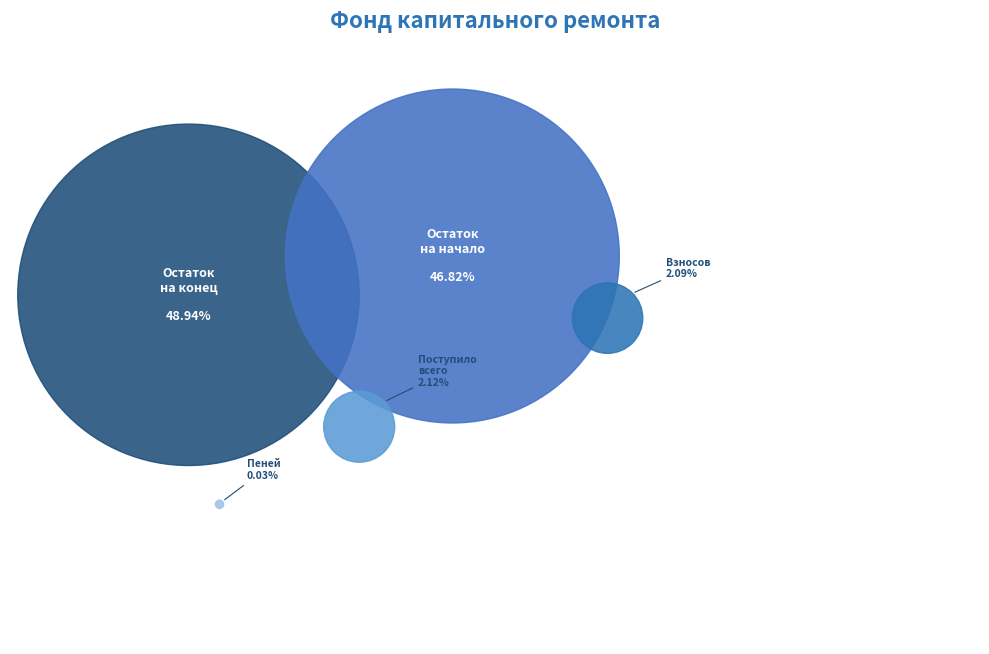

What is the total percentage of Взносов and Поступило всего?

4.2%